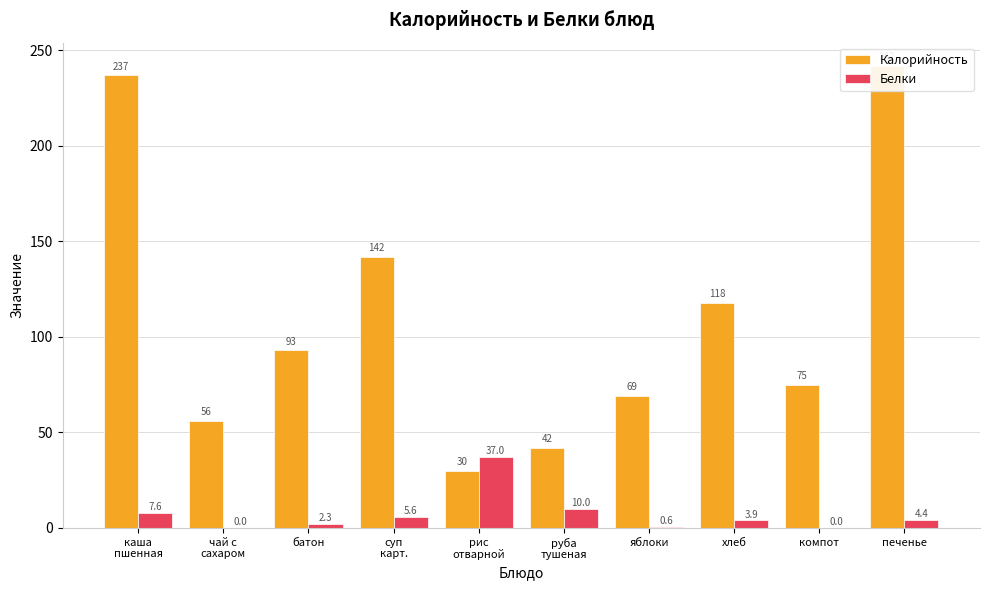

What is the total value across all series at печенье?

246.4